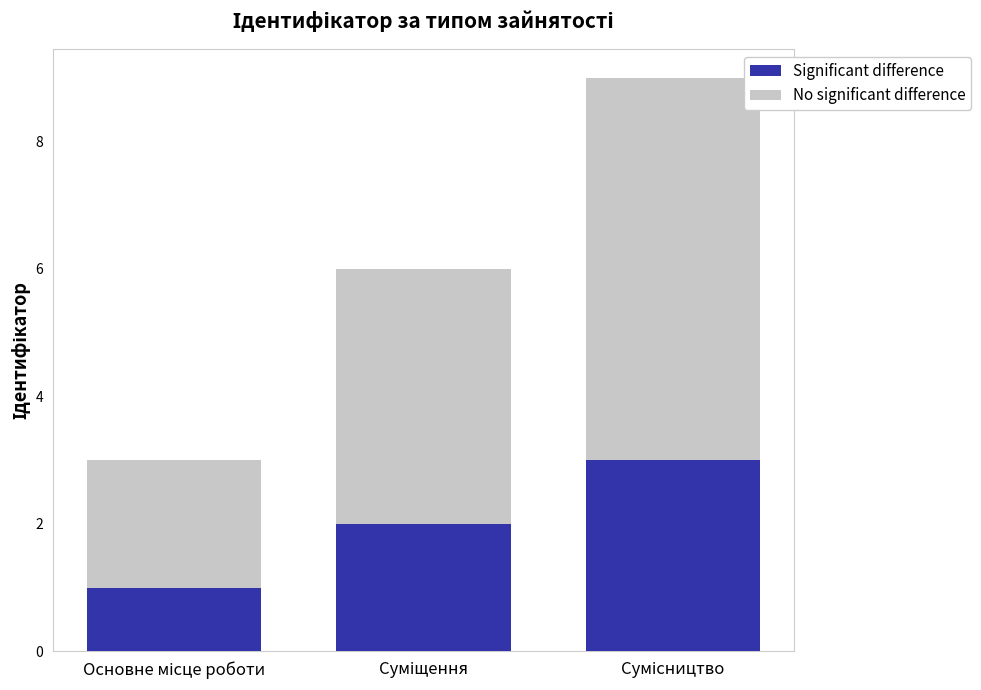

Reading left to right, what are the values for Significant difference?

1	2	3